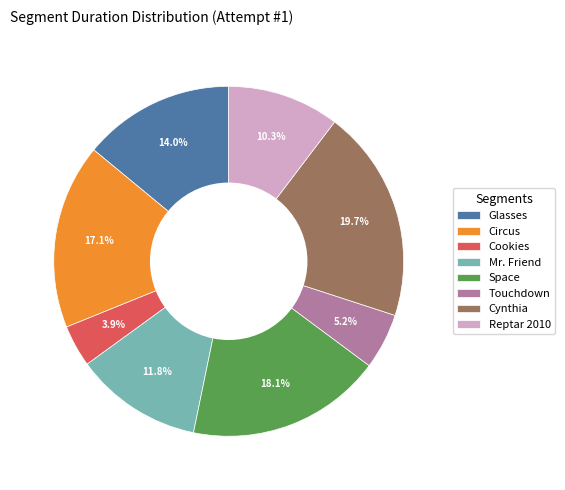

Is Touchdown the majority of the pie?

No